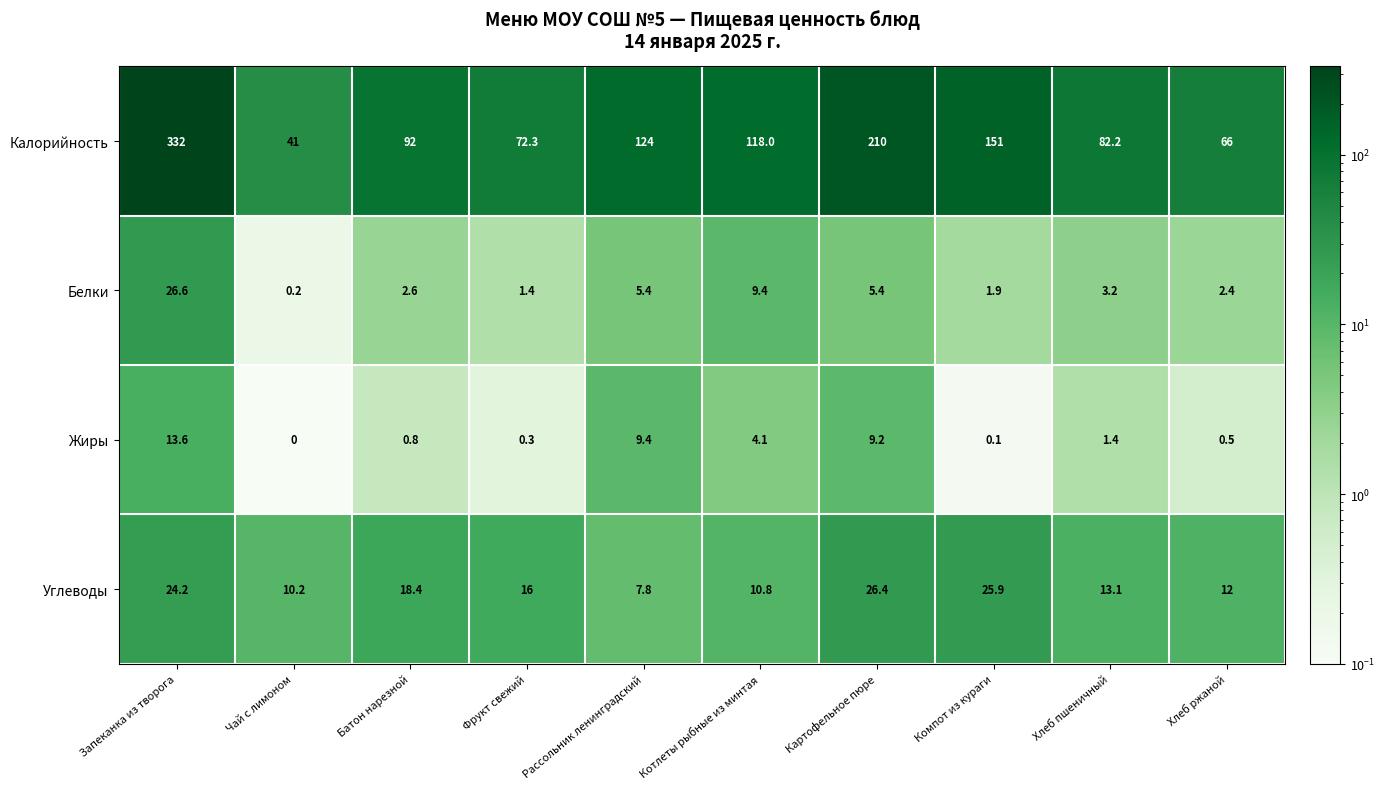

Which series has the largest range (max minus min)?

Калорийность